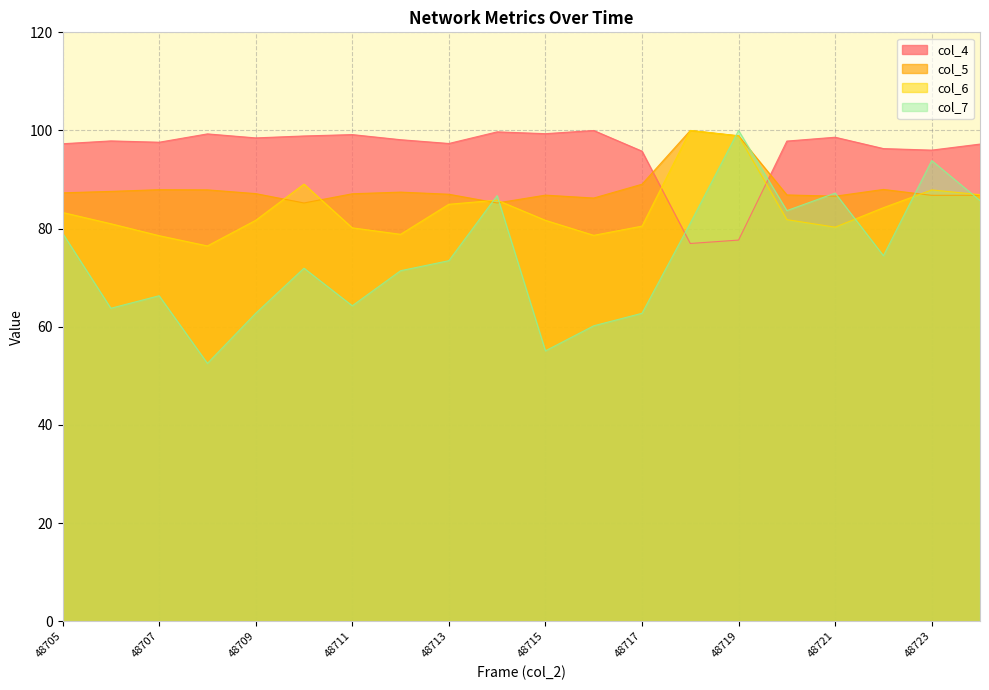

True or false: col_6 and col_4 cross at least once.

True